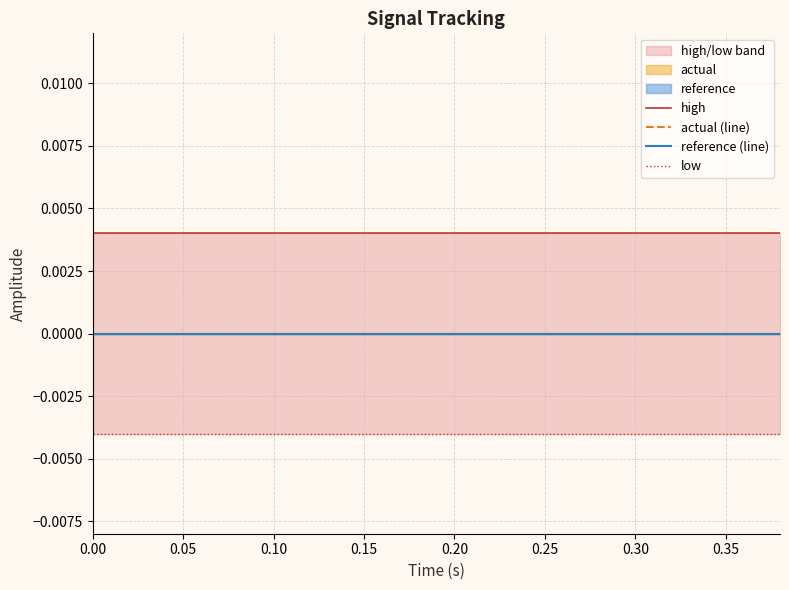

True or false: reference has more than 2 points higher than both neighbors.

False